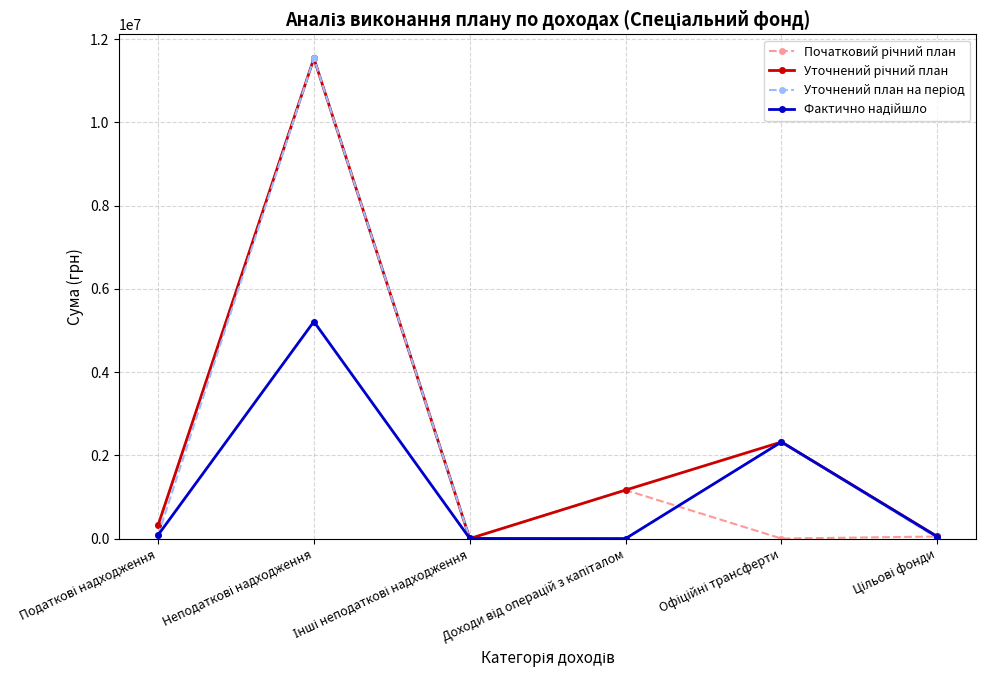

How many lines are shown in the chart?

4